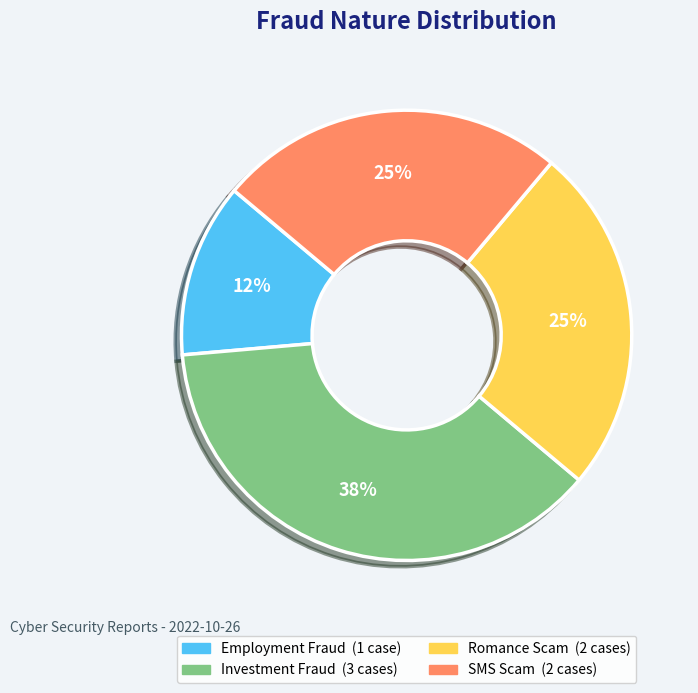

Is it true that SMS Scam is 14% of the pie?

False